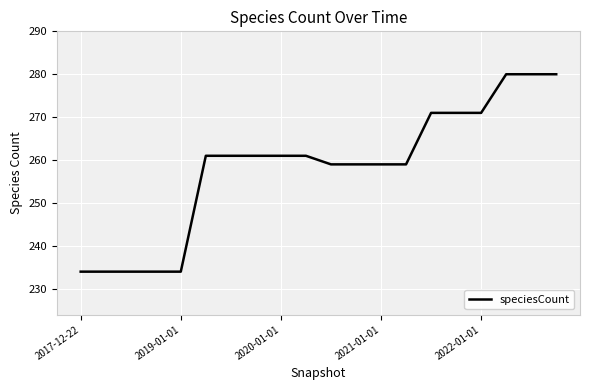

What is the greatest value displayed?

280